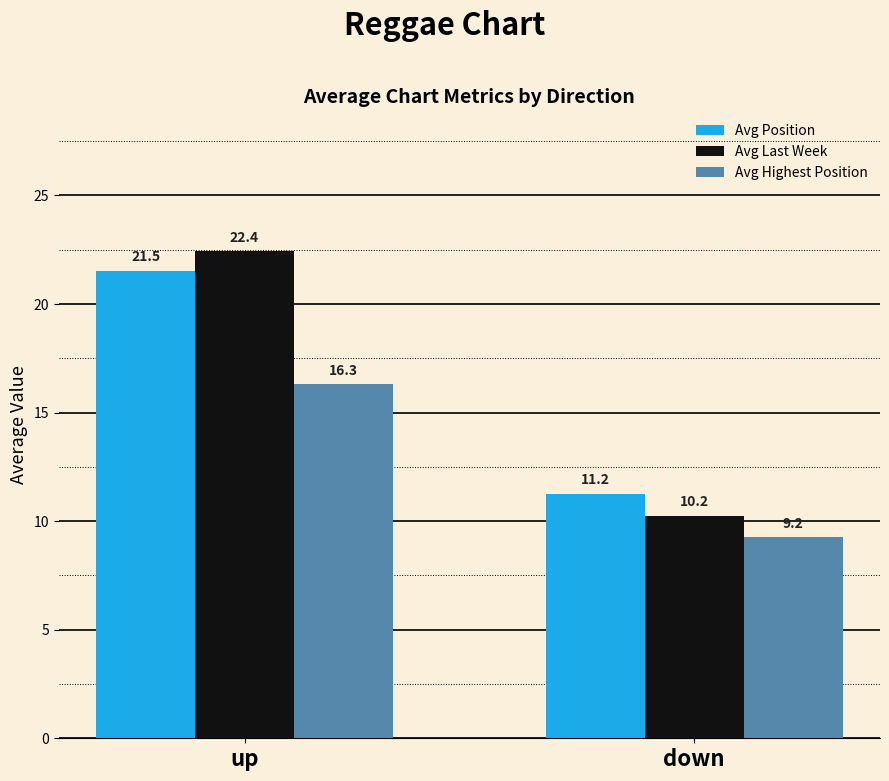

Which series changed the most between up and down?

Avg Last Week